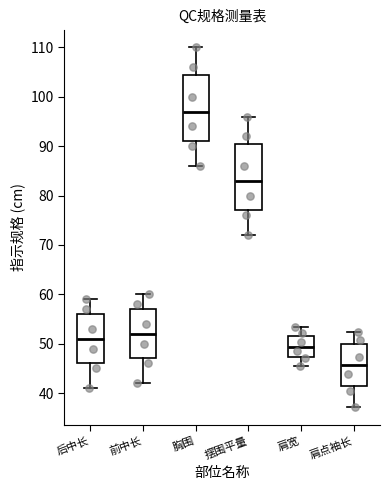

Reading left to right, read every box against the y-axis: the position of its median line, the range the box covers, and the ends of its whiskers. The values are not printed on the chart, so give them approximately, as read against the axis.

后中长: median 51, box 46 to 56, whiskers 41 to 59
前中长: median 52, box 47 to 57, whiskers 42 to 60
胸围: median 97, box 91 to 105, whiskers 86 to 110
摆围平量: median 83, box 77 to 91, whiskers 72 to 96
肩宽: median 49, box 47 to 52, whiskers 46 to 53
肩点袖长: median 46, box 41 to 50, whiskers 37 to 52